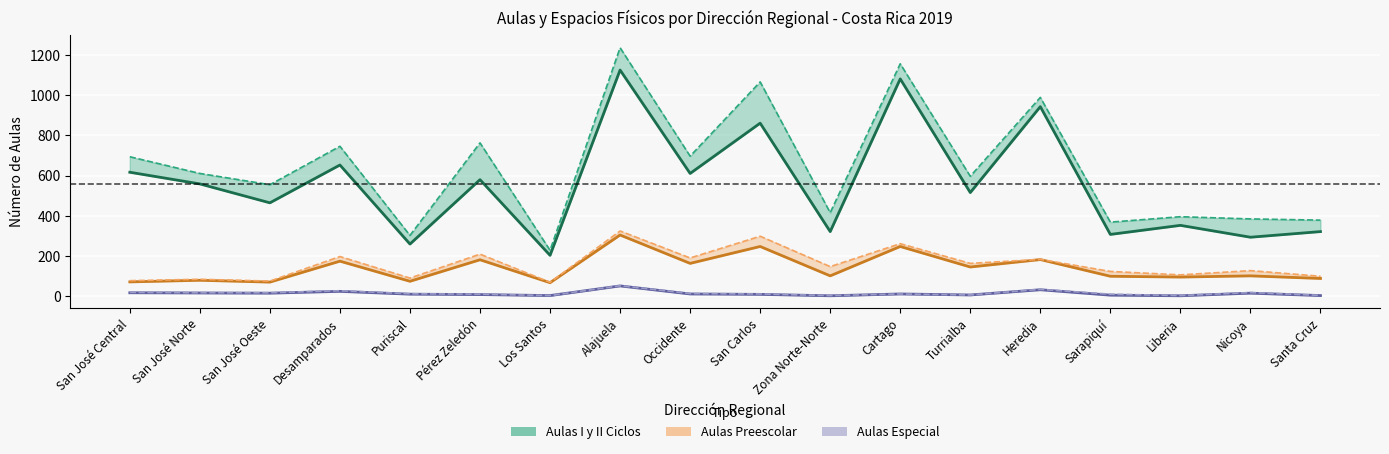

What is the highest value of the Aulas Especial (Total) series?

53